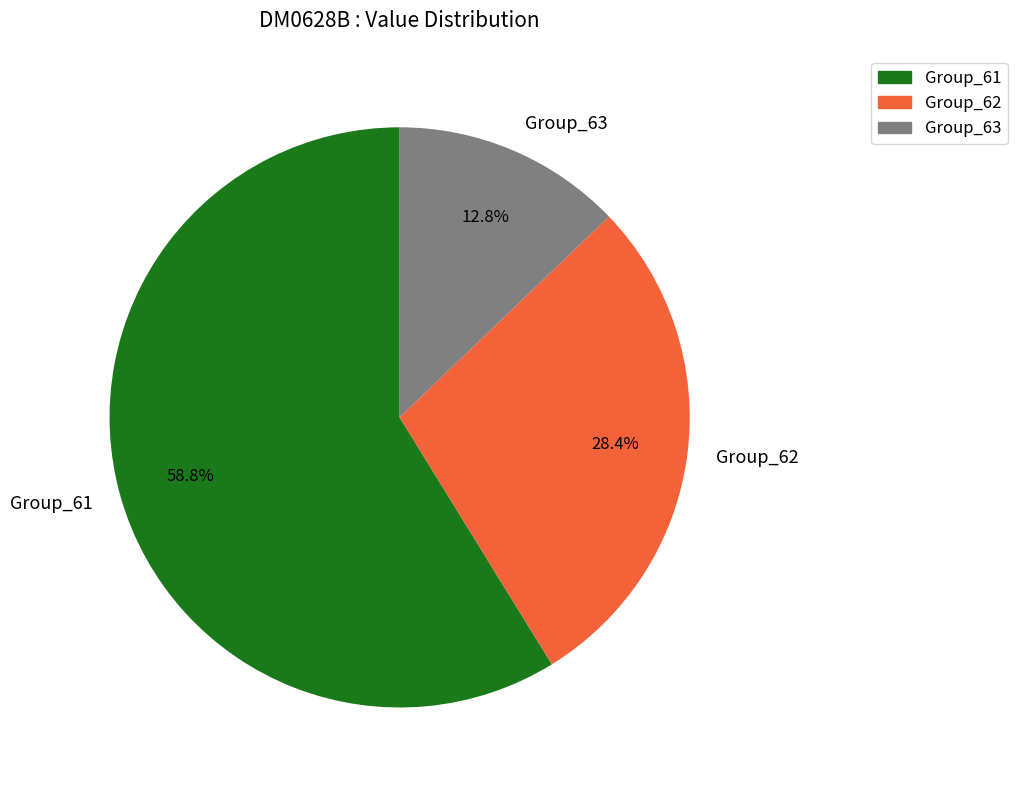

Between Group_61 and Group_62, which is larger?

Group_61